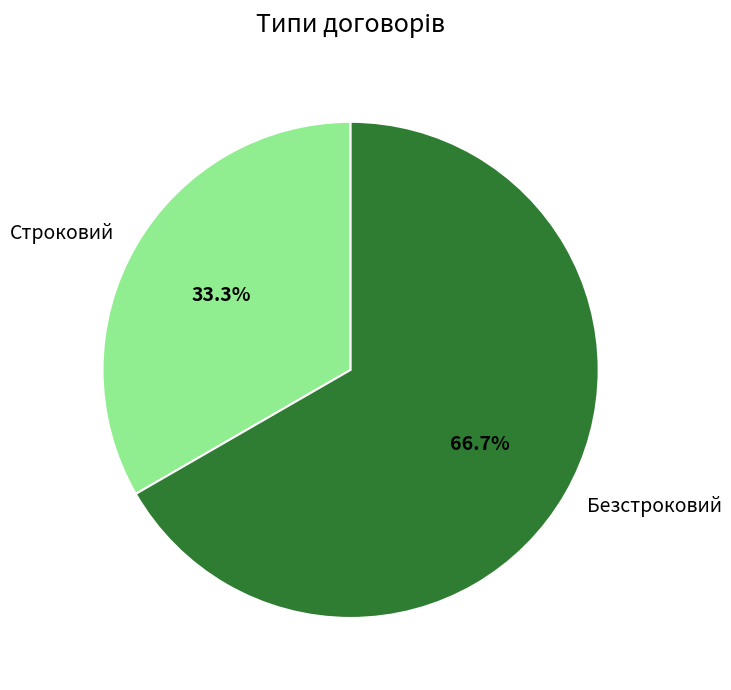

Is there any slice that represents more than half of the pie?

Yes